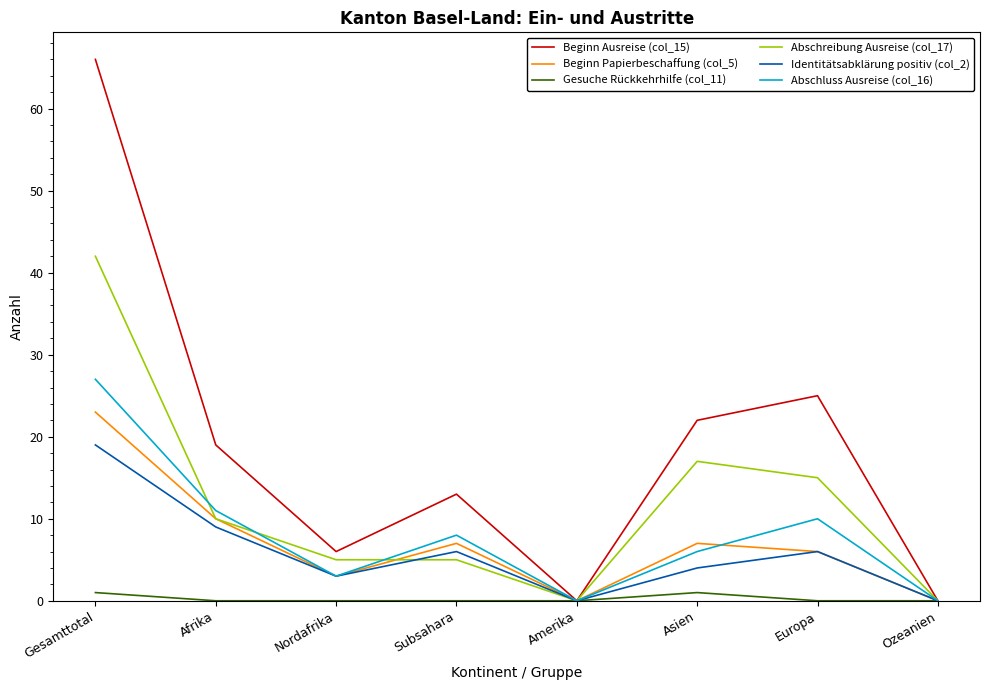

What are all the series names shown in the legend?

Beginn Ausreise (col_15), Beginn Papierbeschaffung (col_5), Gesuche Rückkehrhilfe (col_11), Abschreibung Ausreise (col_17), Identitätsabklärung positiv (col_2), Abschluss Ausreise (col_16)